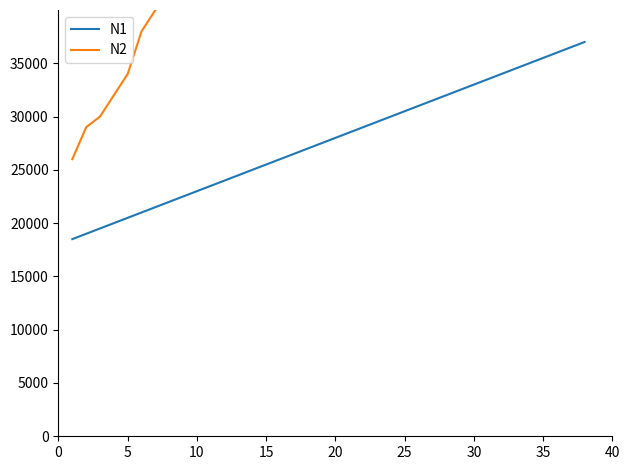

What are all the series names shown in the legend?

N1, N2